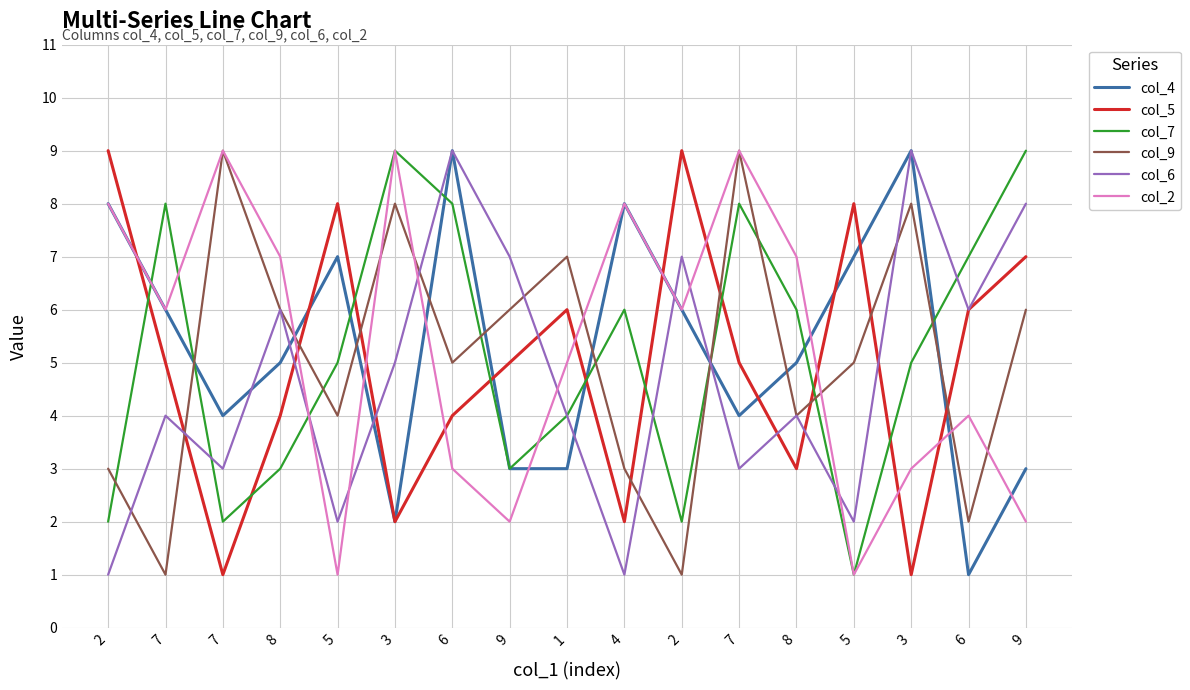

List the labels in order of col_2 value, smallest first.

5, 5, 9, 9, 6, 3, 6, 1, 7, 2, 8, 8, 2, 4, 7, 3, 7